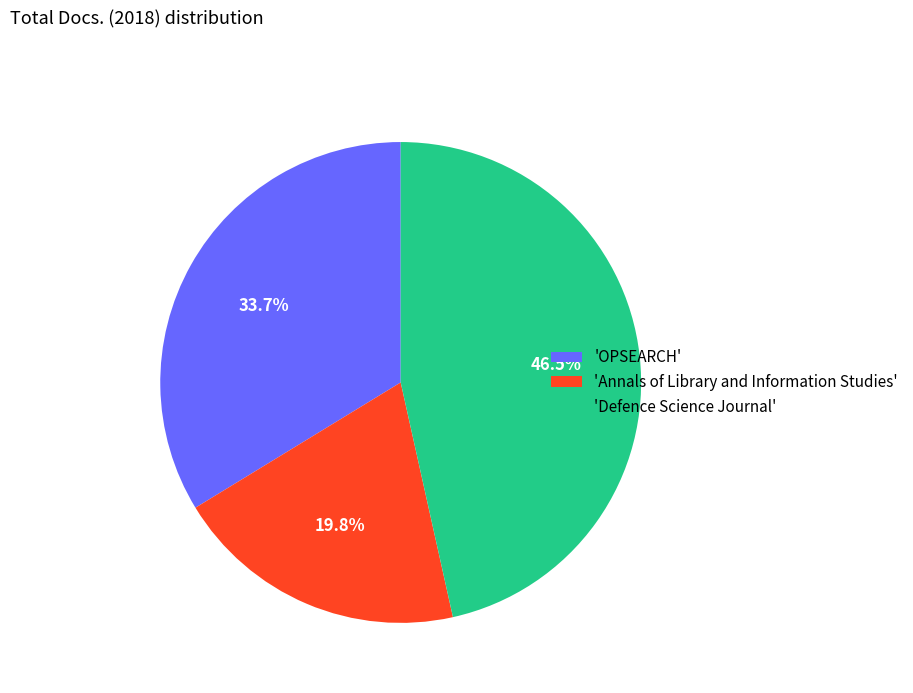

Combined, do 'Annals of Library and Information Studies' and 'Defence Science Journal' account for over 50%?

Yes